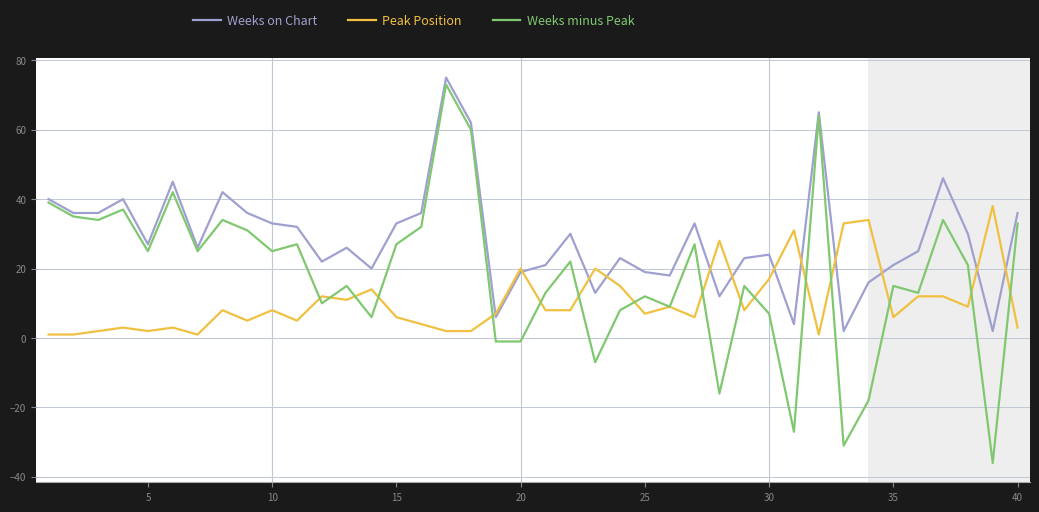

What is the maximum value shown in the chart?

75